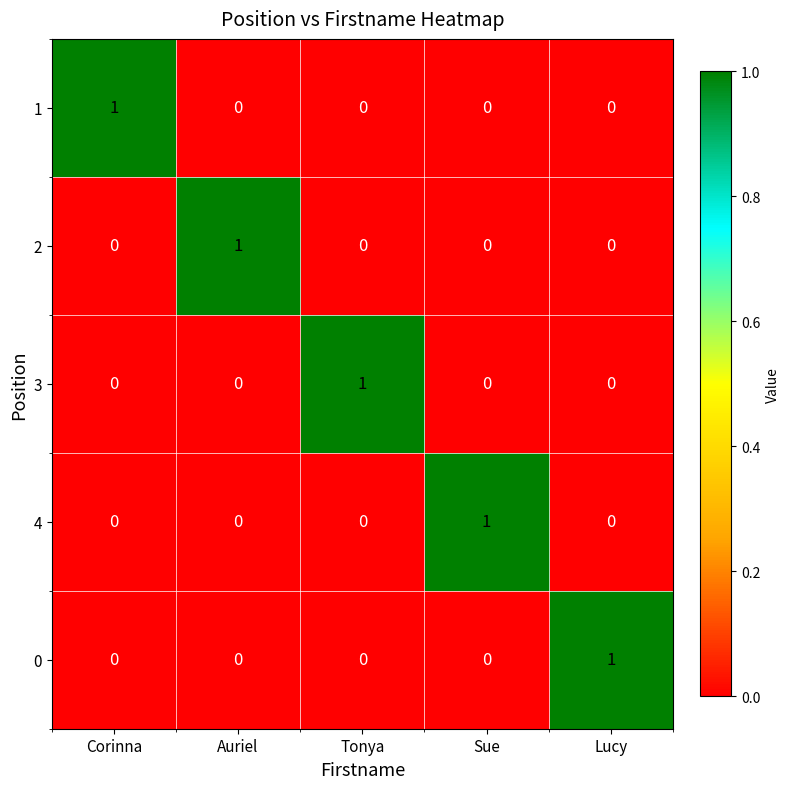

How many 0 values are between 0 and 1?

5